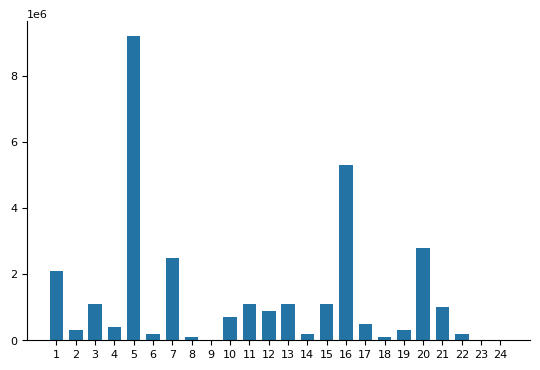

What is the value of the 14th bar from the left?

200000